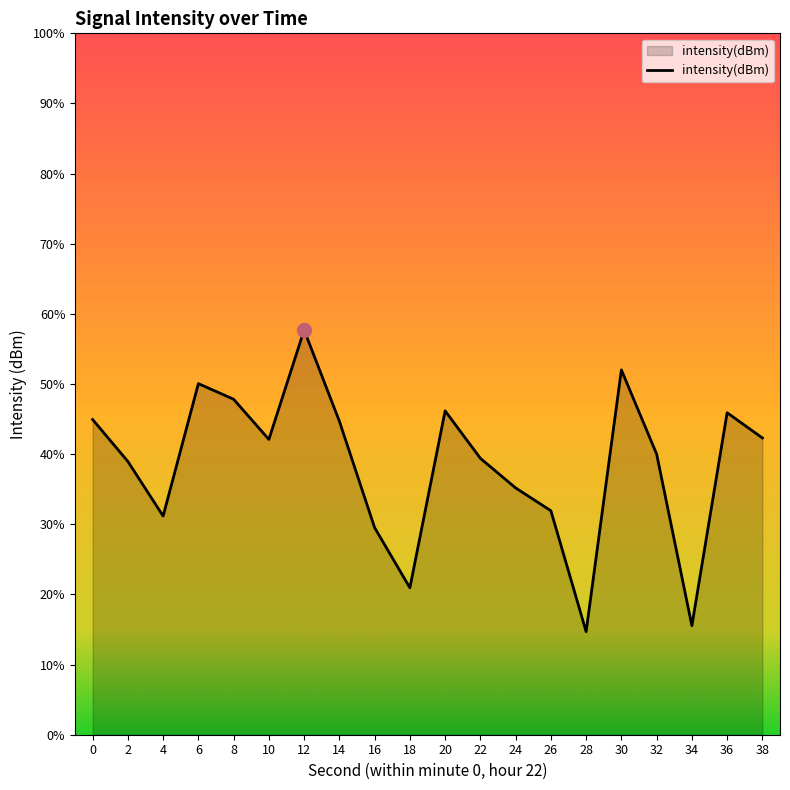

The value at 38 is -173.9. True or false?

False